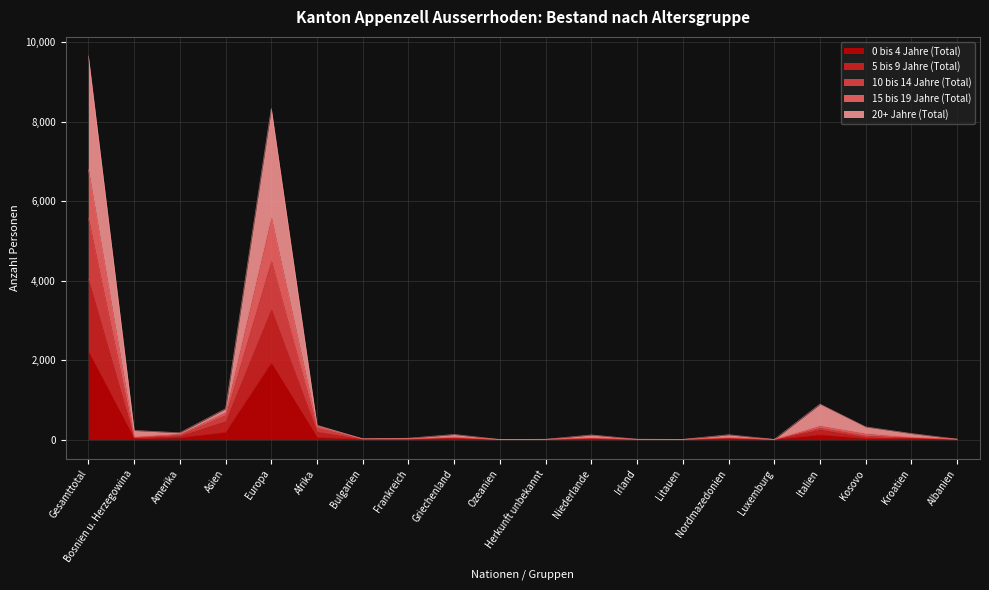

How many data points in 20+ Jahre (Total) are less than 42?

10